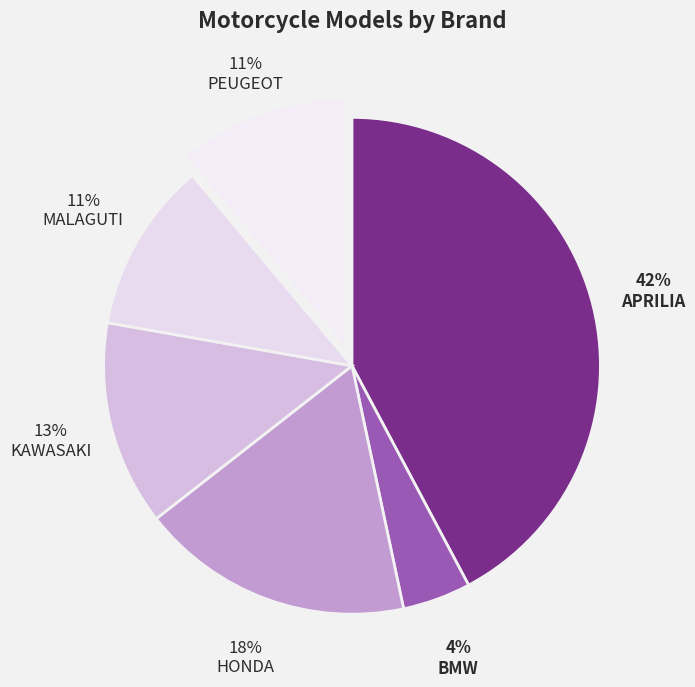

Rank the categories by value from lowest to highest.

BMW, MALAGUTI, PEUGEOT, KAWASAKI, HONDA, APRILIA